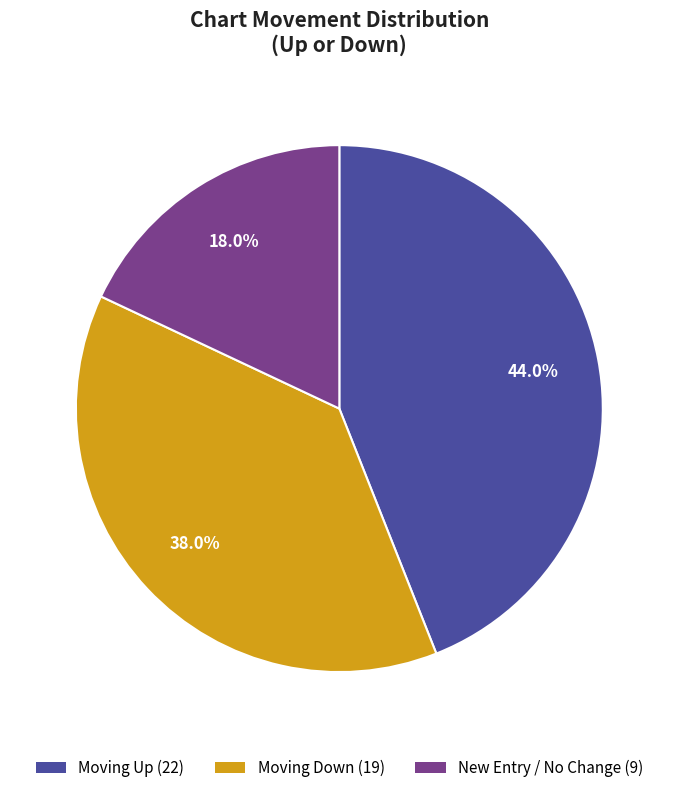

Does any single category account for the majority?

No